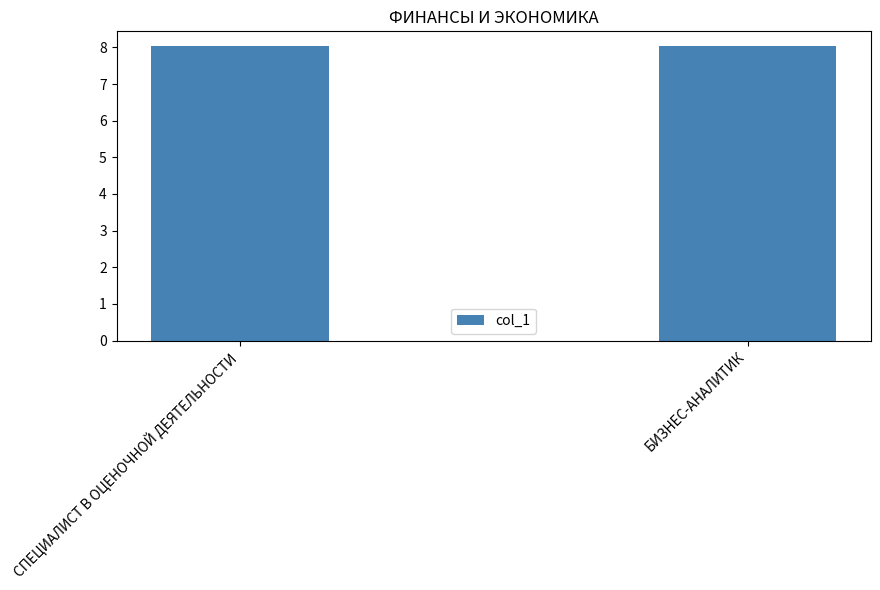

What position from the right is СПЕЦИАЛИСТ В ОЦЕНОЧНОЙ ДЕЯТЕЛЬНОСТИ?

2